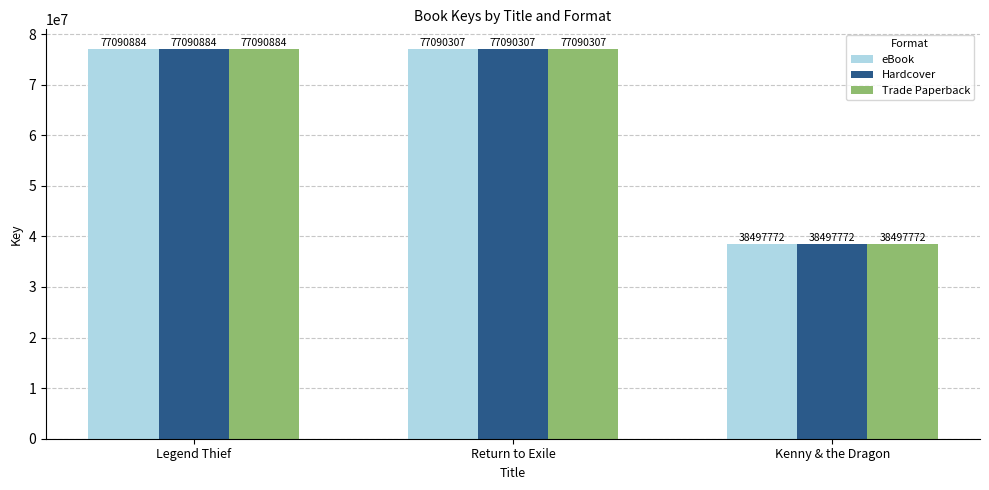

List the labels in order of eBook value, smallest first.

Kenny & the Dragon, Return to Exile, Legend Thief